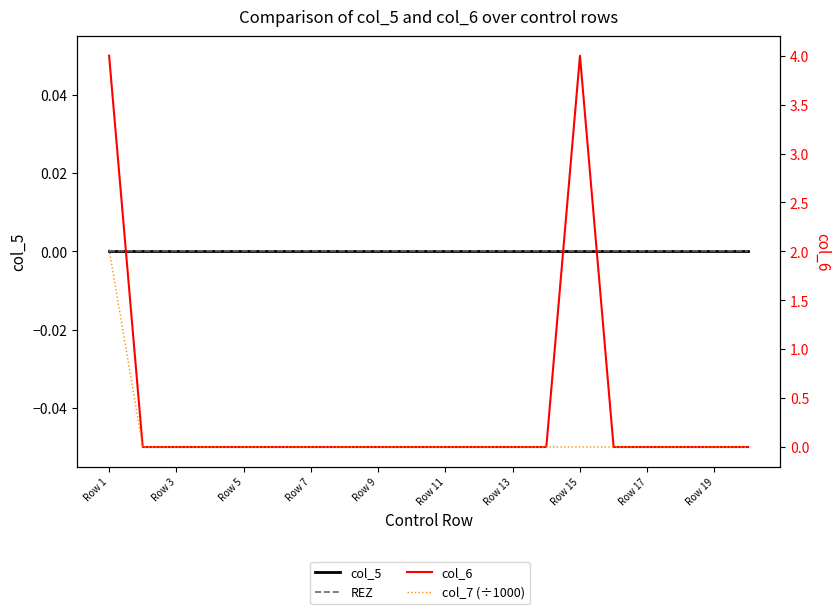

True or false: REZ and col_7 (÷1000) intersect in this chart.

False